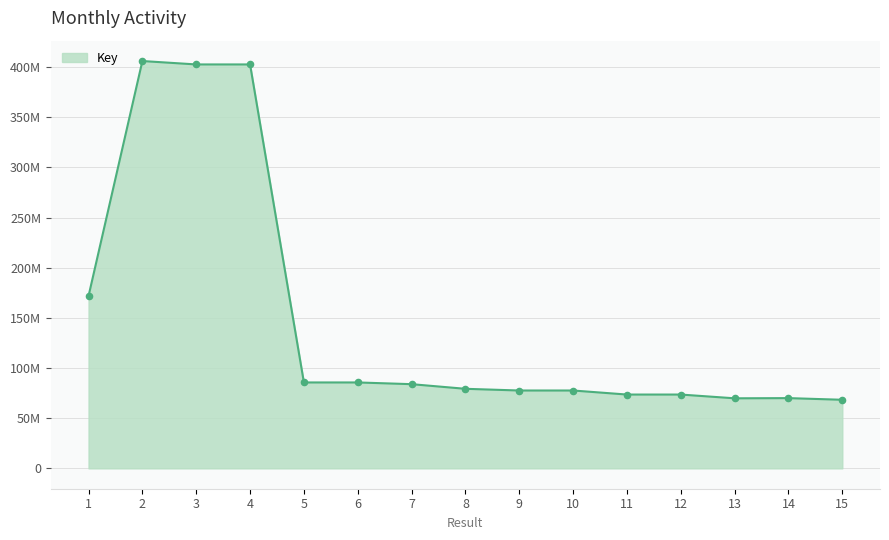

Between 5 and 8, which is larger?

5